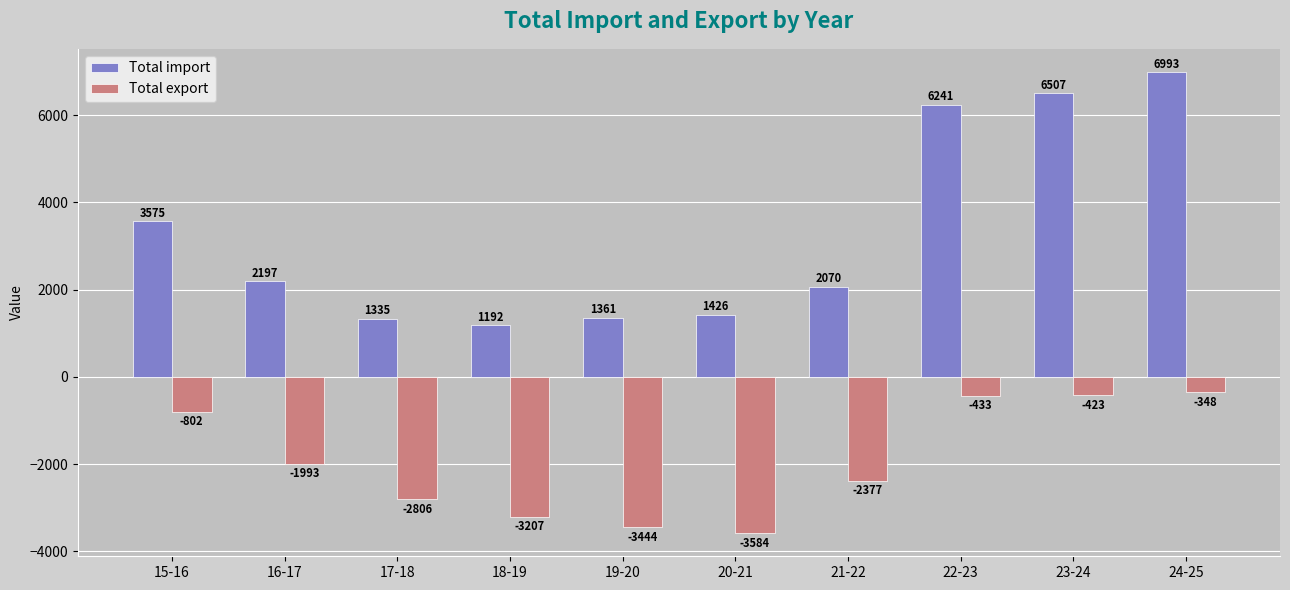

Which series changed the most between 15-16 and 23-24?

Total import